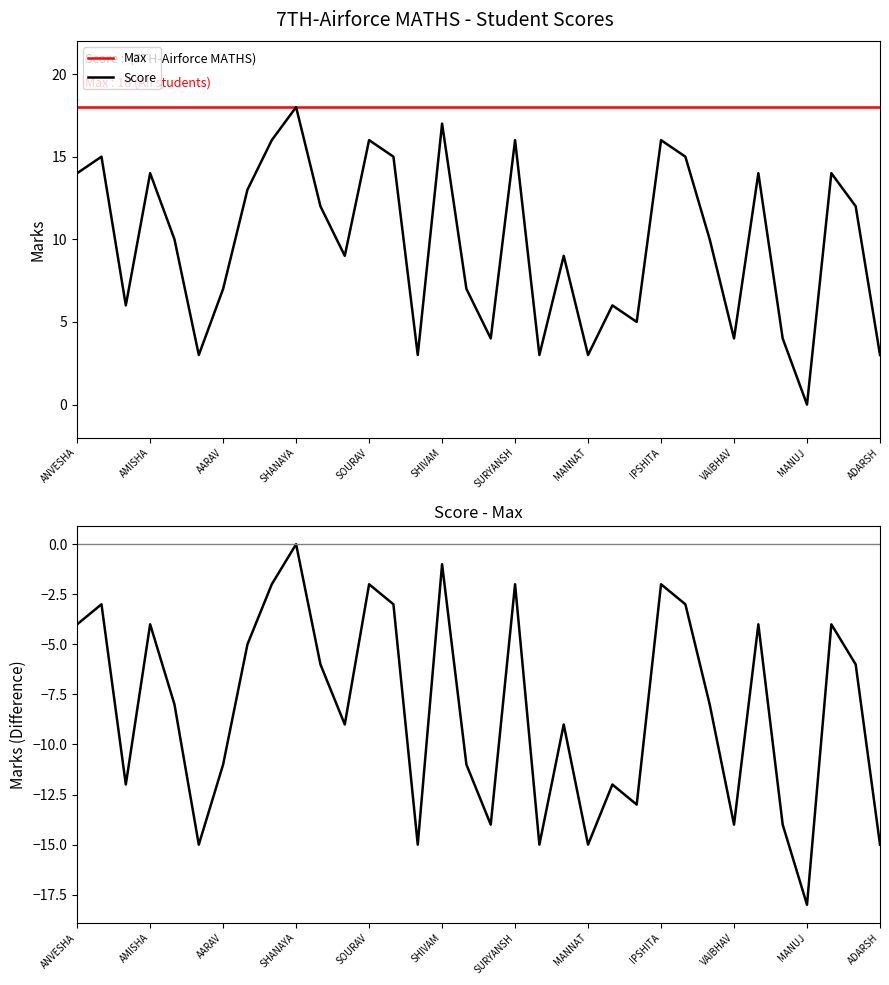

Reading right to left, list all the values displayed in this chart.

Max: 18	18	18	18	18	18	18	18	18	18	18	18	18	18	18	18	18	18	18	18	18	18	18	18	18	18	18	18	18	18	18	18	18	18
Score: 3	12	14	0	4	14	4	10	15	16	5	6	3	9	3	16	4	7	17	3	15	16	9	12	18	16	13	7	3	10	14	6	15	14
Score - Max: -15	-6	-4	-18	-14	-4	-14	-8	-3	-2	-13	-12	-15	-9	-15	-2	-14	-11	-1	-15	-3	-2	-9	-6	0	-2	-5	-11	-15	-8	-4	-12	-3	-4